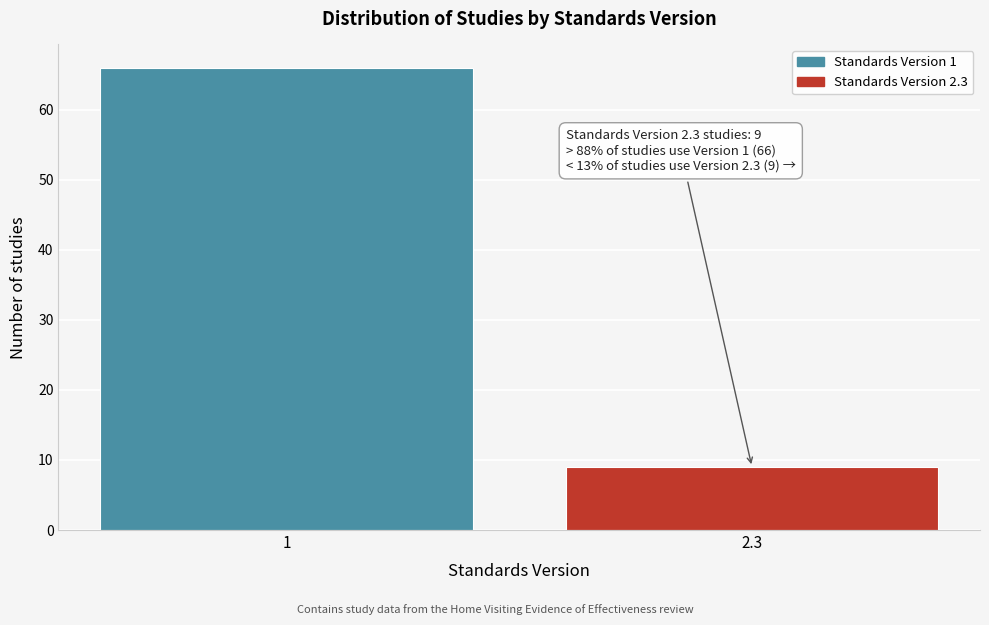

Reading left to right, transcribe all the data shown in this chart.

66	9